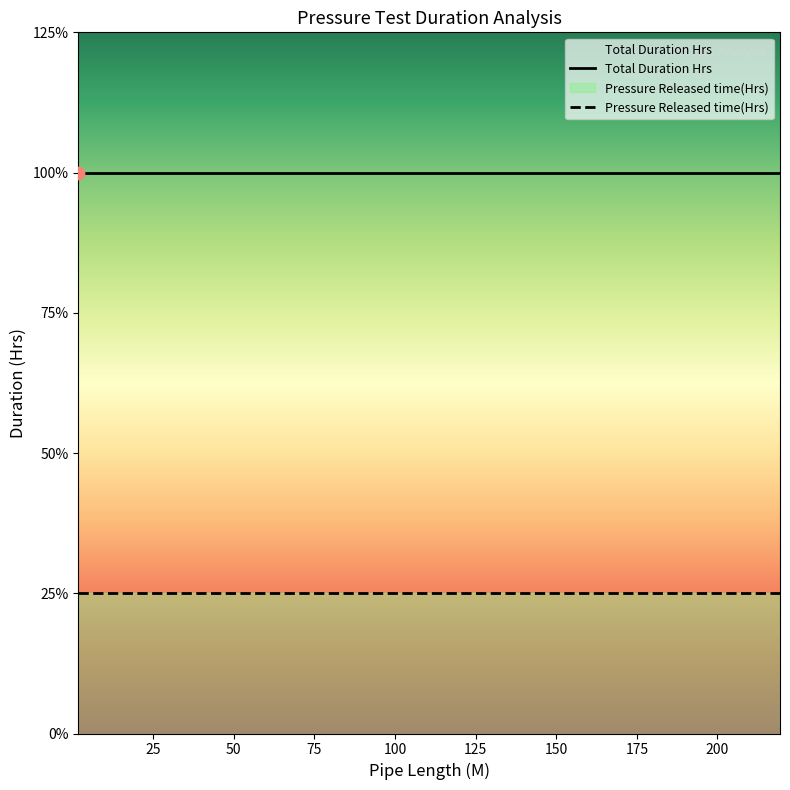

Which series reaches the maximum Y coordinate?

Total Duration Hrs